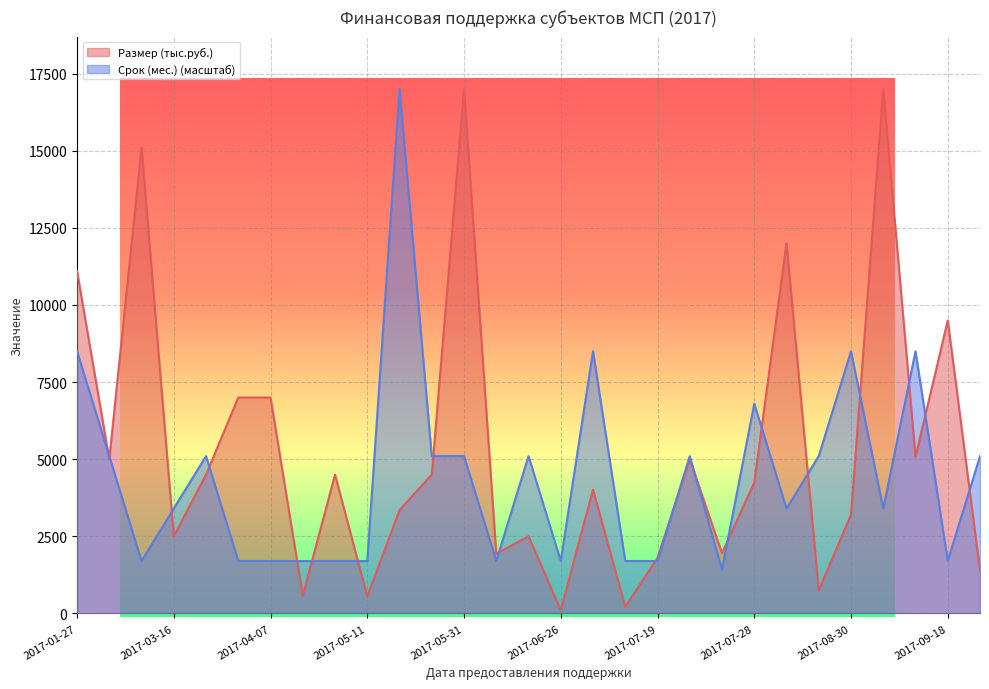

Which series has the largest range (max minus min)?

Размер (тыс.руб.)